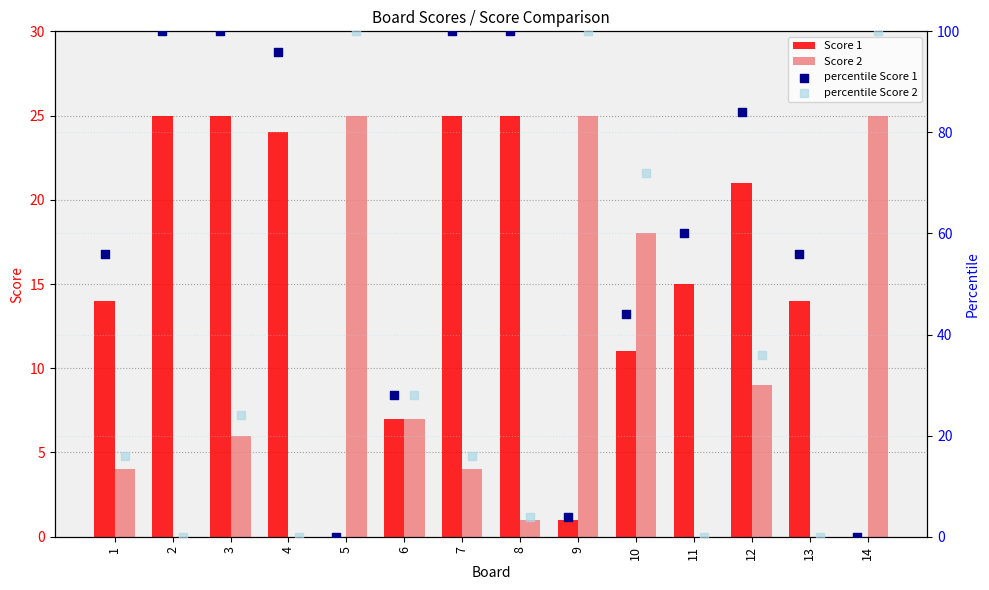

Is the value of Score 1 at 4 greater than the value of Score 2 at 10?

Yes